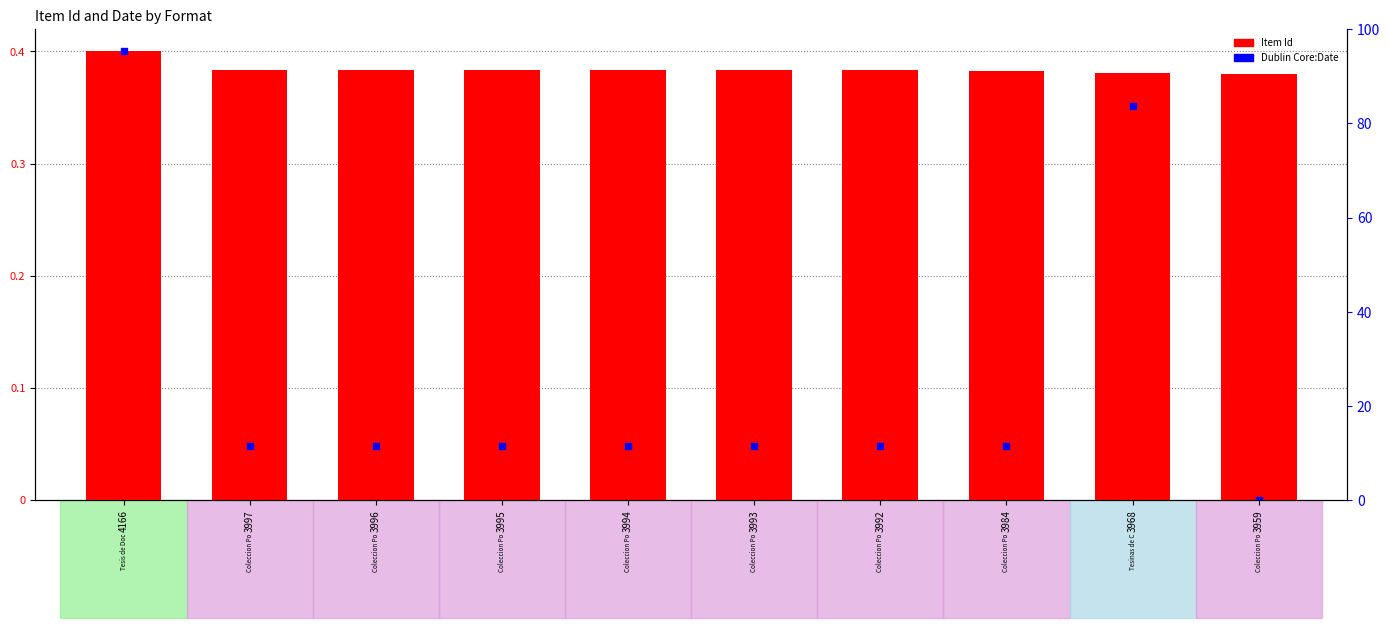

Which series contains the highest Y value?

Item Id